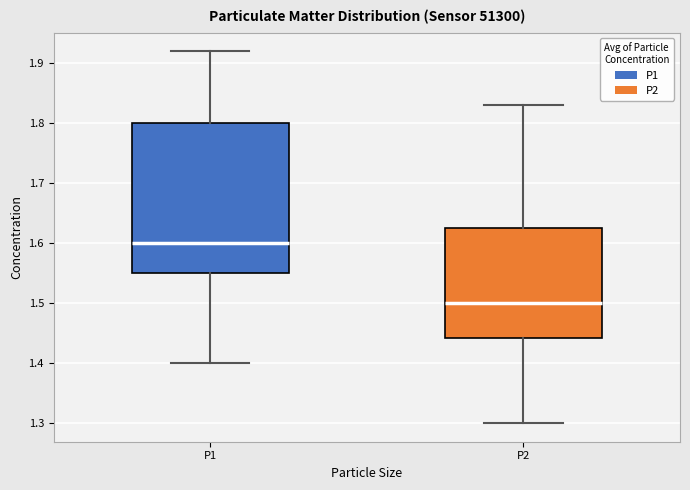

Reading left to right, read every box against the y-axis: the position of its median line, the range the box covers, and the ends of its whiskers. The values are not printed on the chart, so give them approximately, as read against the axis.

P1: median 1.60, box 1.55 to 1.80, whiskers 1.40 to 1.92
P2: median 1.50, box 1.44 to 1.63, whiskers 1.30 to 1.83